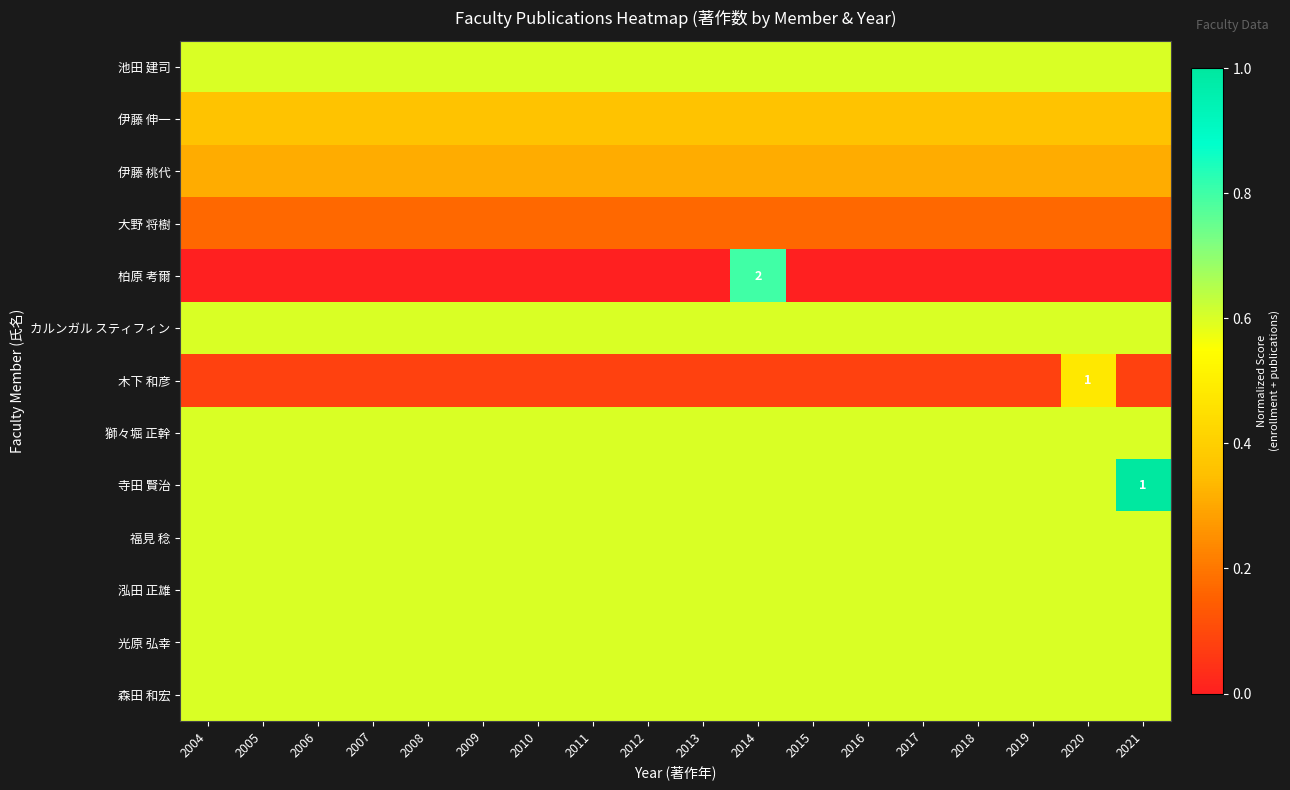

True or false: 池田 建司 has a value of 0.6 at 2008.

True